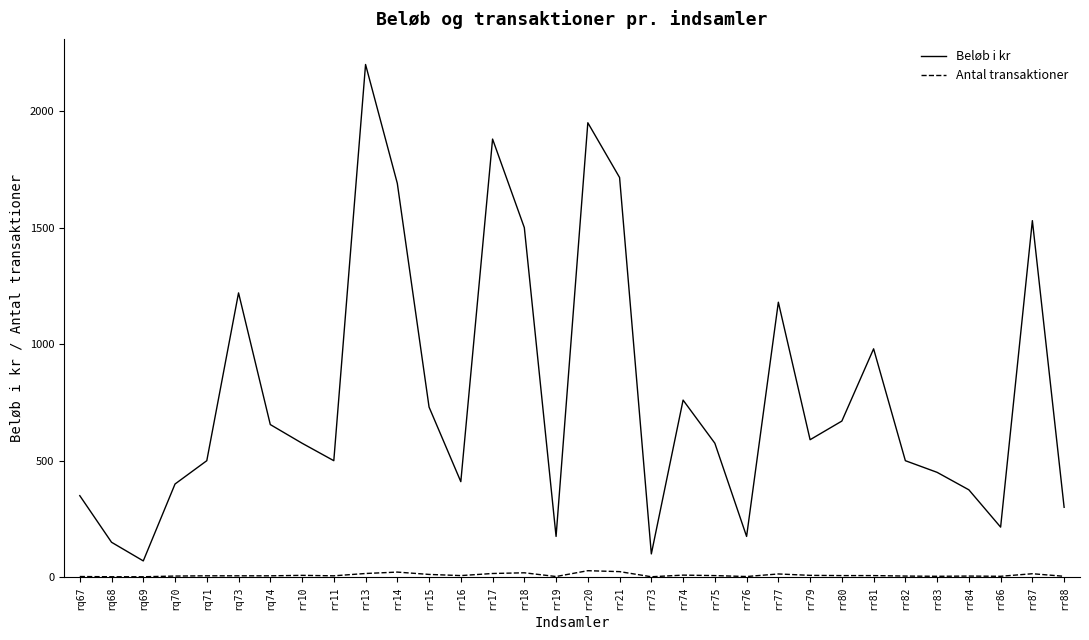

At which category is the sum across all series the highest?

rr13